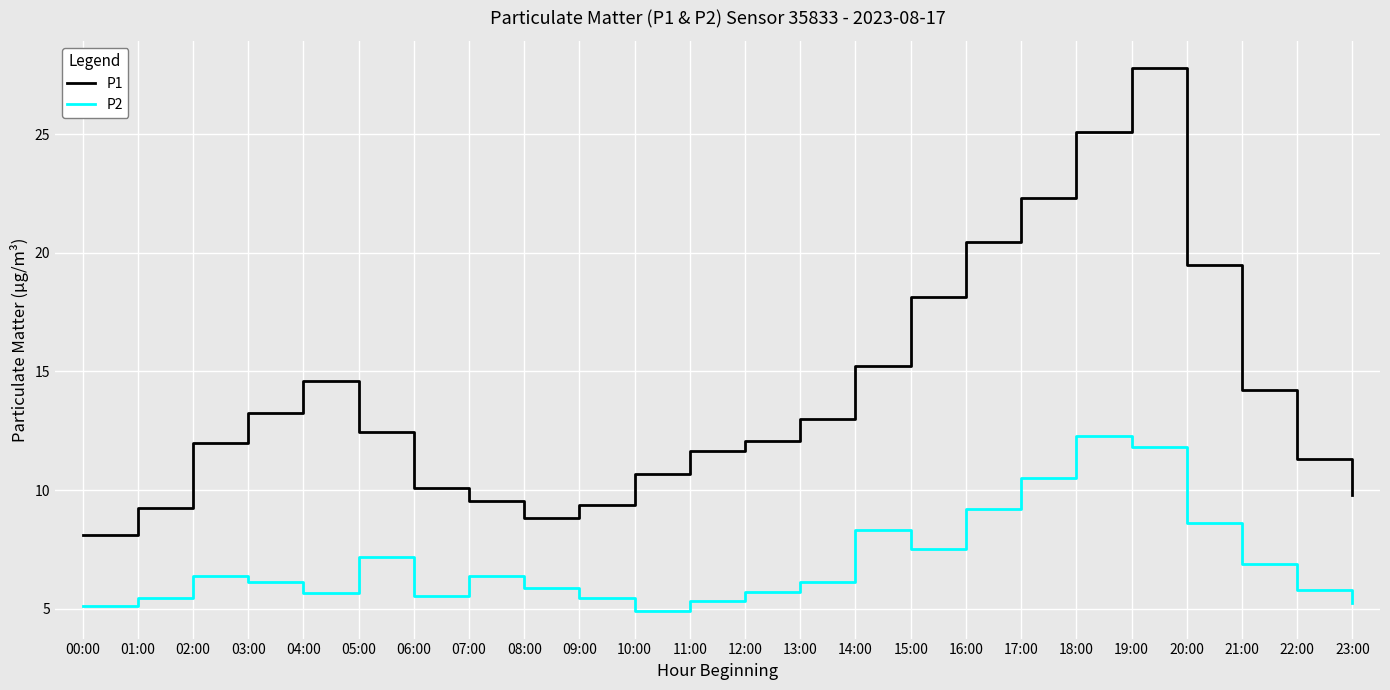

Which series changed the most between 00:00 and 06:00?

P1